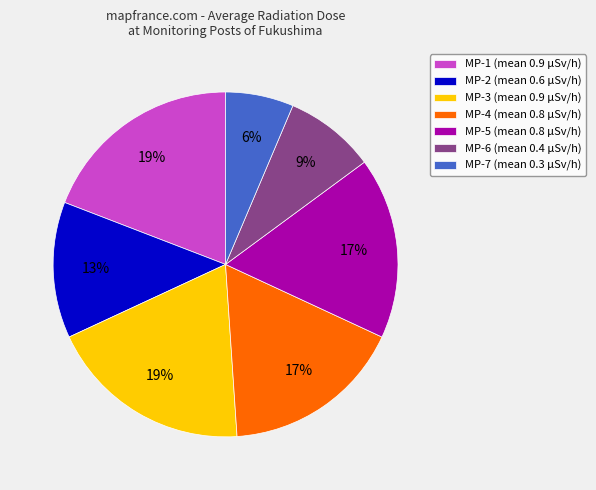

How many segments does this pie chart have?

7